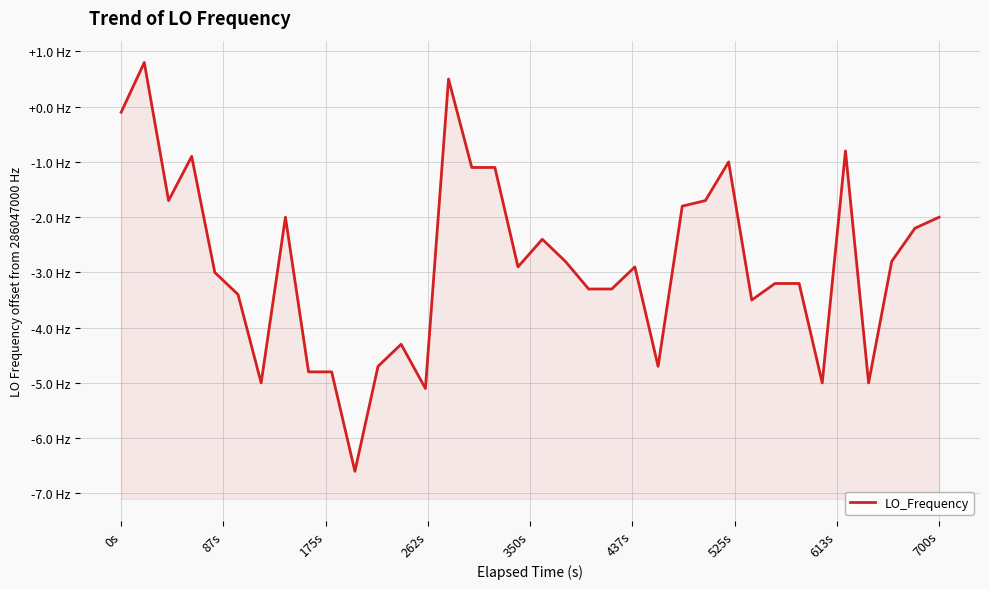

At which label does the data first exceed -2?

0s